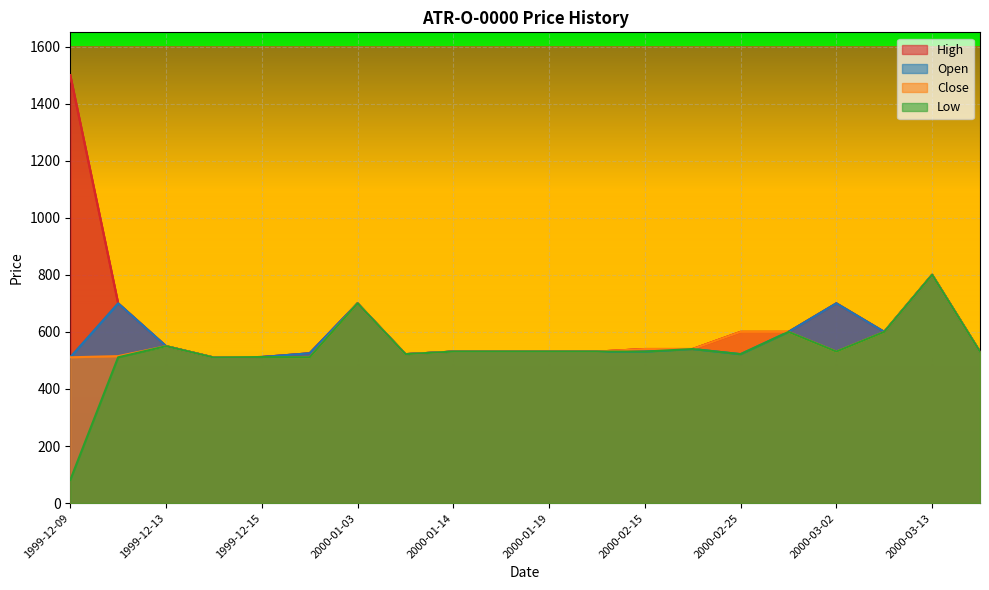

How many values in the Low series exceed 531?

6